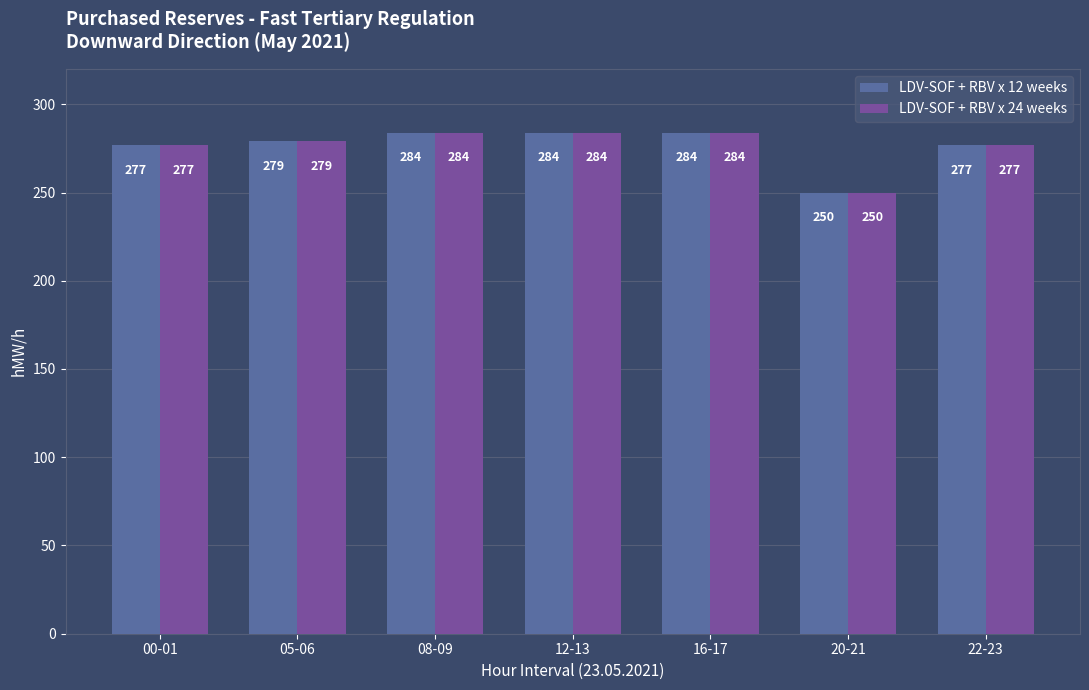

What value does the LDV-SOF + RBV x 12 weeks series have at 20-21?

250